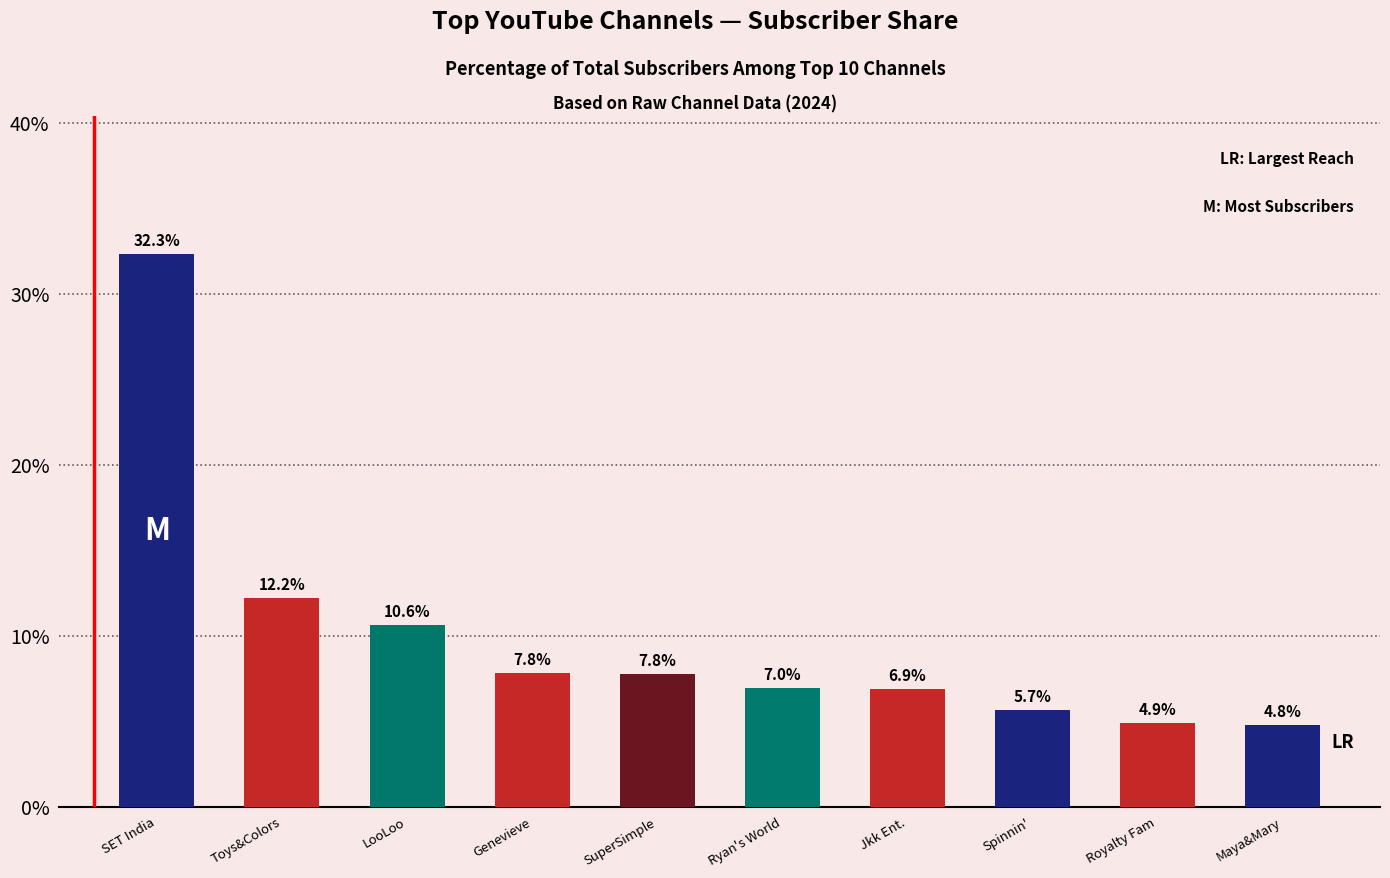

Reading left to right, what are all the values shown in this chart?

32.3	12.2	10.6	7.8	7.8	7.0	6.9	5.7	4.9	4.8